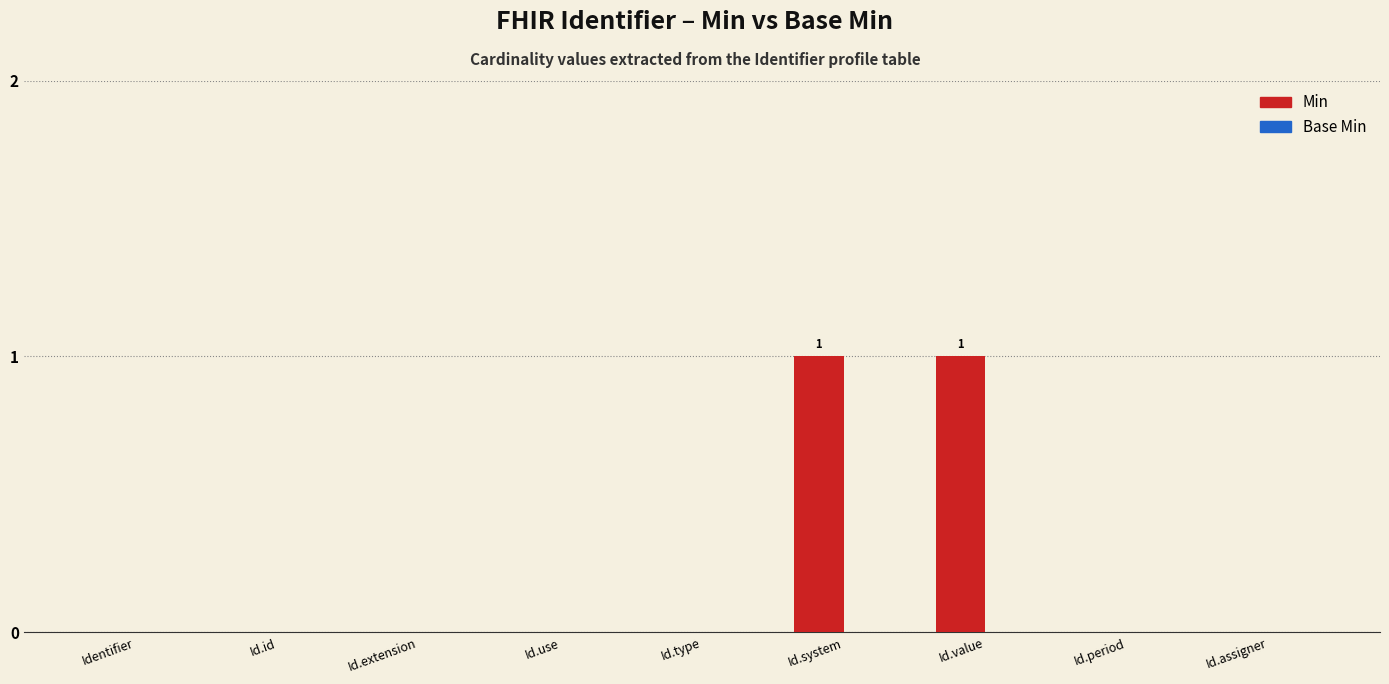

Are the bars horizontal?

No